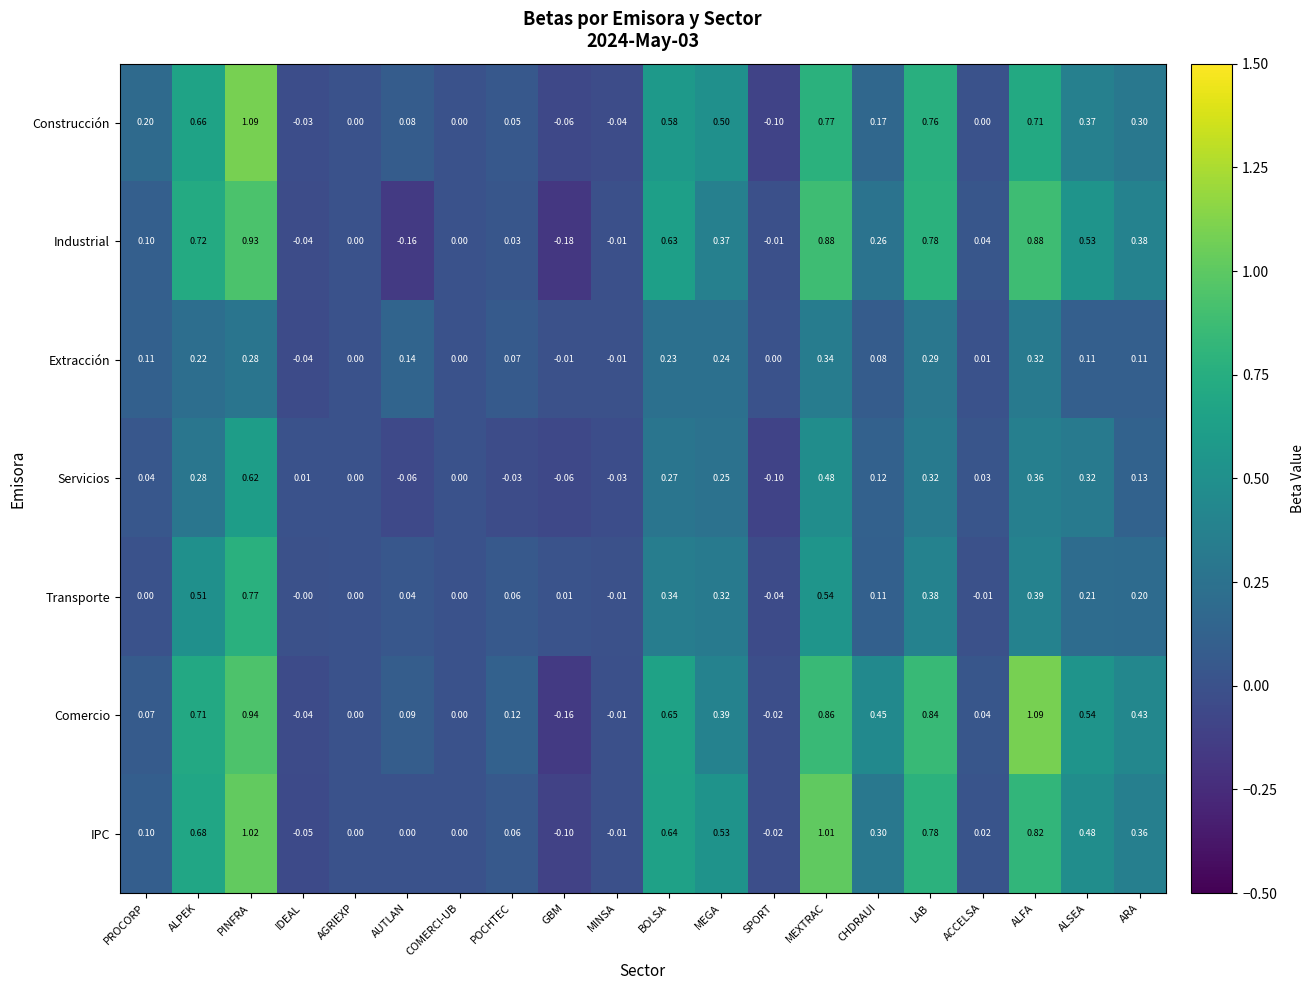

Which category has the lowest value in the Servicios series?

SPORT